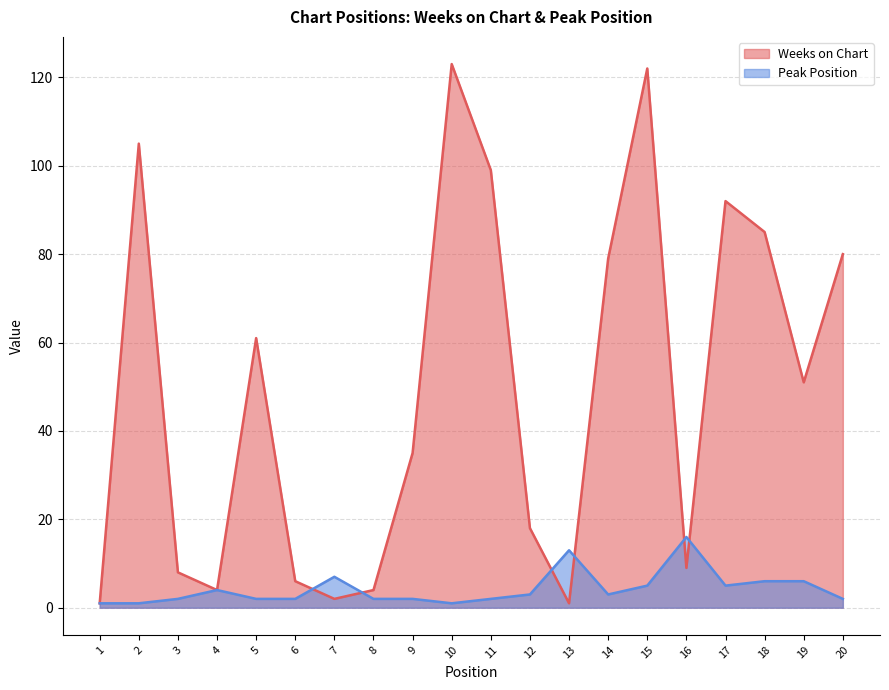

Reading left to right, transcribe all the data shown in this chart.

Weeks on Chart: 1=1	2=105	3=8	4=4	5=61	6=6	7=2	8=4	9=35	10=123	11=99	12=18	13=1	14=79	15=122	16=9	17=92	18=85	19=51	20=80
Peak Position: 1=1	2=1	3=2	4=4	5=2	6=2	7=7	8=2	9=2	10=1	11=2	12=3	13=13	14=3	15=5	16=16	17=5	18=6	19=6	20=2